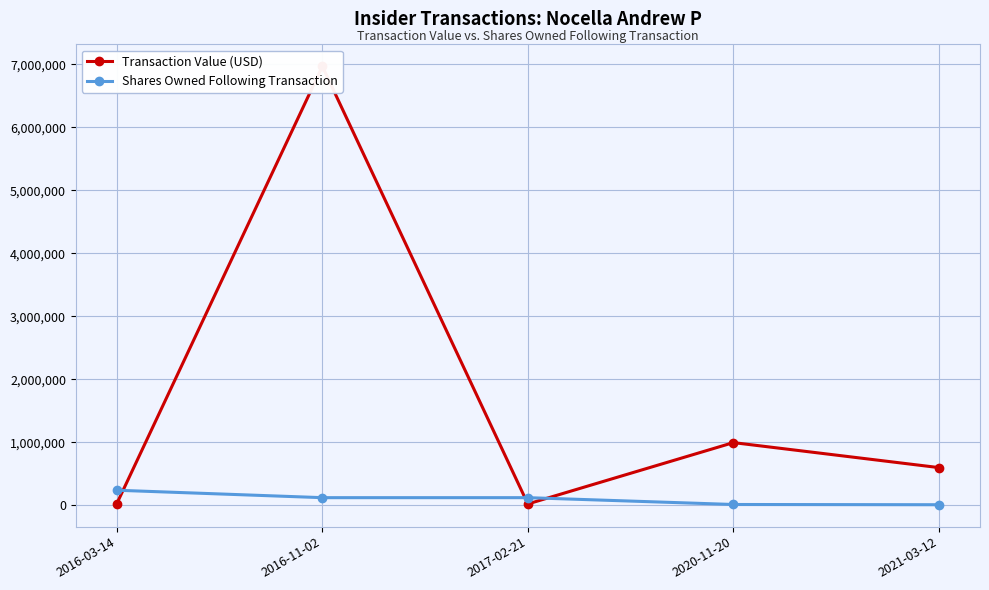

What is the difference between the maximum and second lowest values in the Transaction Value (USD) series?

6937404